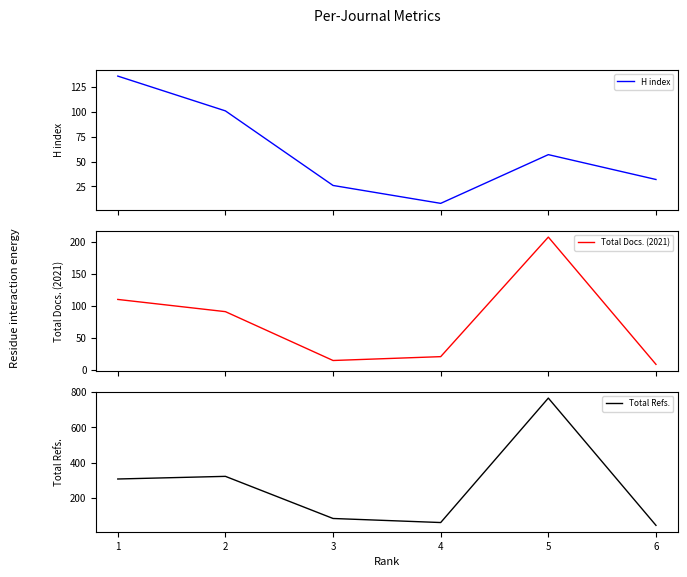

Reading left to right, extract all data points from this chart.

H index: 136	101	26	8	57	32
Total Docs. (2021): 110	91	15	21	207	9
Total Refs.: 307	322	83	60	766	44